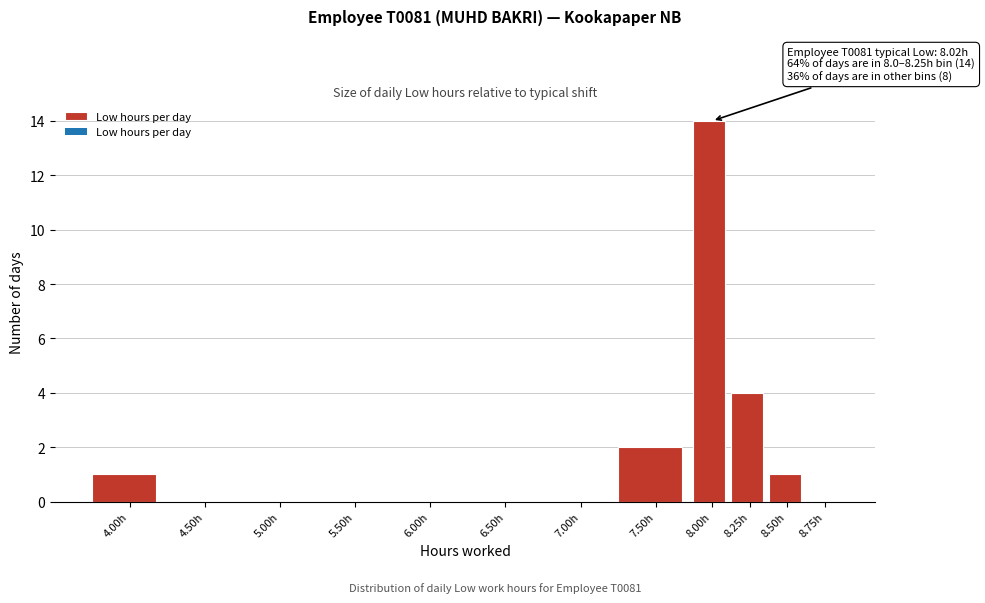

Reading right to left, transcribe all the data shown in this chart.

8.75h=0	8.50h=1	8.25h=4	8.00h=14	7.50h=2	7.00h=0	6.50h=0	6.00h=0	5.50h=0	5.00h=0	4.50h=0	4.00h=1